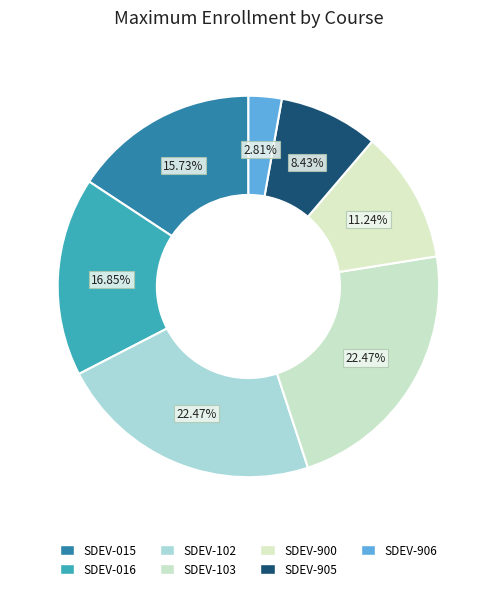

To the nearest percent, what percentage of the pie is SDEV-103?

22%